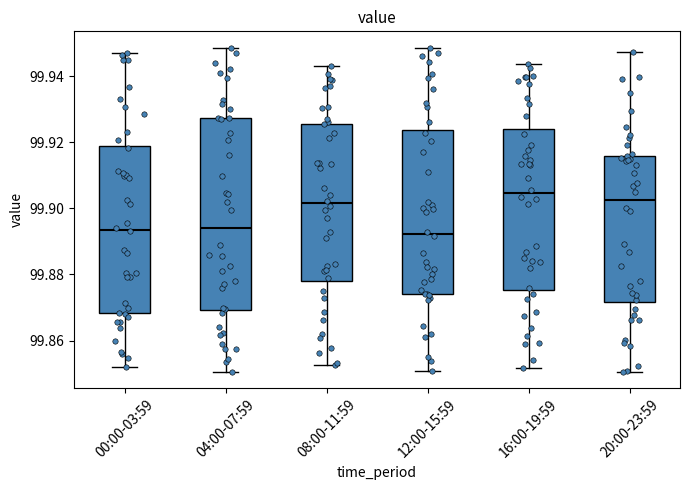

Reading left to right, transcribe this box plot: for each box, give where its median line is, the range the box spans, and where its two whiskers end, as read against the y-axis. The values are not printed on the chart, so give them approximately, as read against the axis.

00:00-03:59: median 99.894, box 99.868 to 99.920, whiskers 99.852 to 99.946
04:00-07:59: median 99.894, box 99.870 to 99.928, whiskers 99.850 to 99.948
08:00-11:59: median 99.902, box 99.878 to 99.926, whiskers 99.852 to 99.942
12:00-15:59: median 99.892, box 99.874 to 99.924, whiskers 99.850 to 99.948
16:00-19:59: median 99.904, box 99.876 to 99.924, whiskers 99.852 to 99.944
20:00-23:59: median 99.902, box 99.872 to 99.916, whiskers 99.850 to 99.948